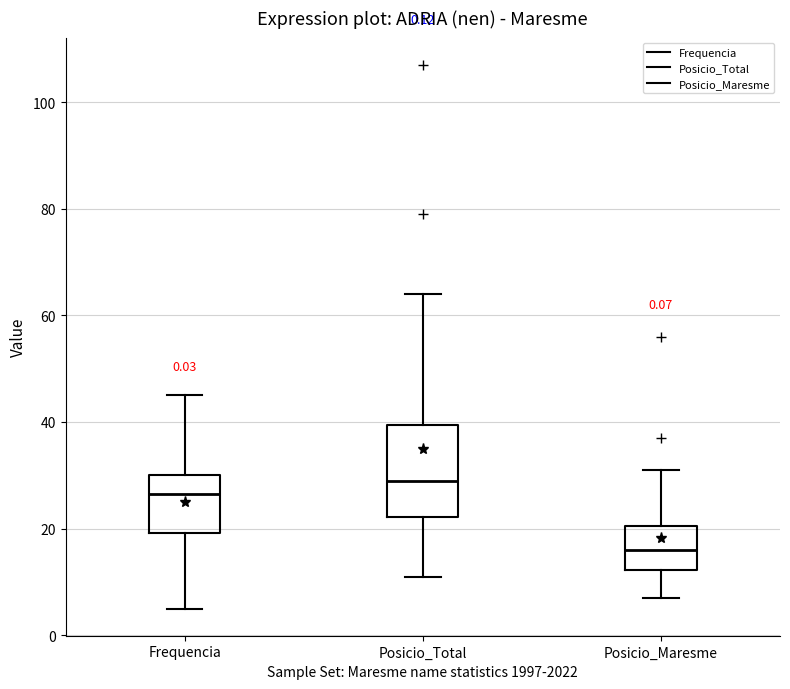

Reading left to right, transcribe this box plot: for each box, give where its median line is, the range the box spans, and where its two whiskers end, as read against the y-axis. The values are not printed on the chart, so give them approximately, as read against the axis.

Frequencia: median 26, box 20 to 30, whiskers 6 to 46
Posicio_Total: median 30, box 22 to 40, whiskers 12 to 64
Posicio_Maresme: median 16, box 12 to 20, whiskers 8 to 32